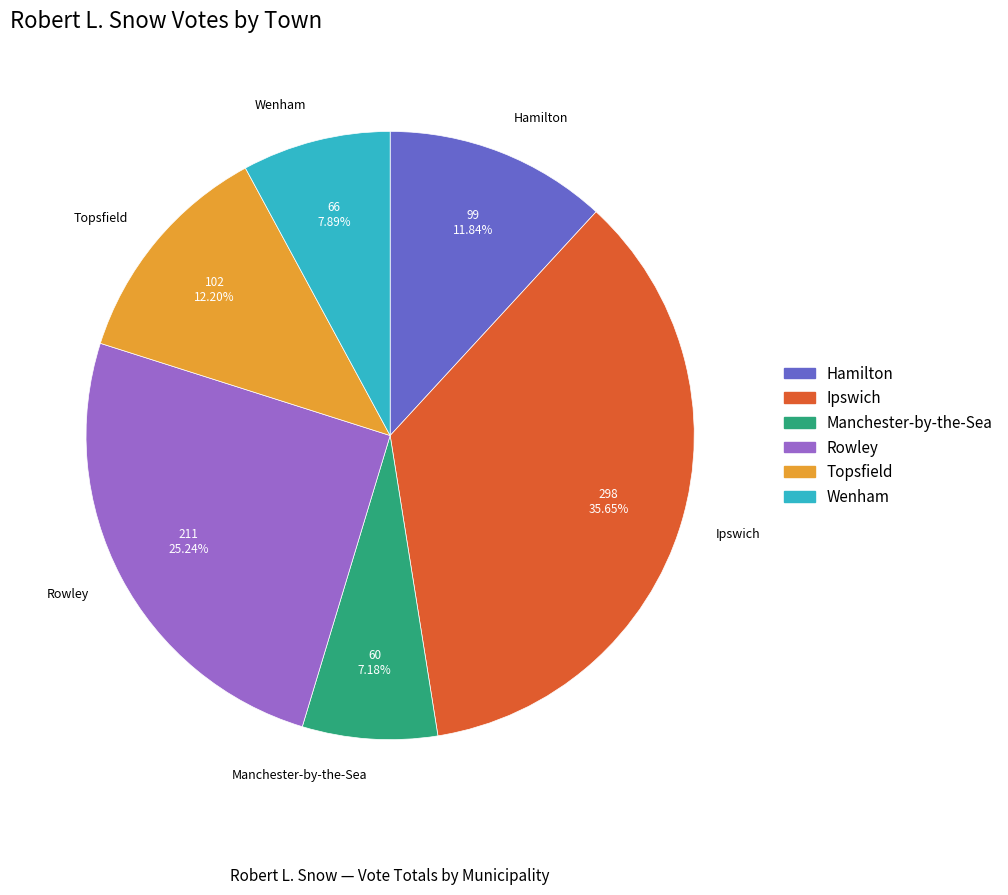

The Manchester-by-the-Sea slice represents 7% of the pie. True or false?

True